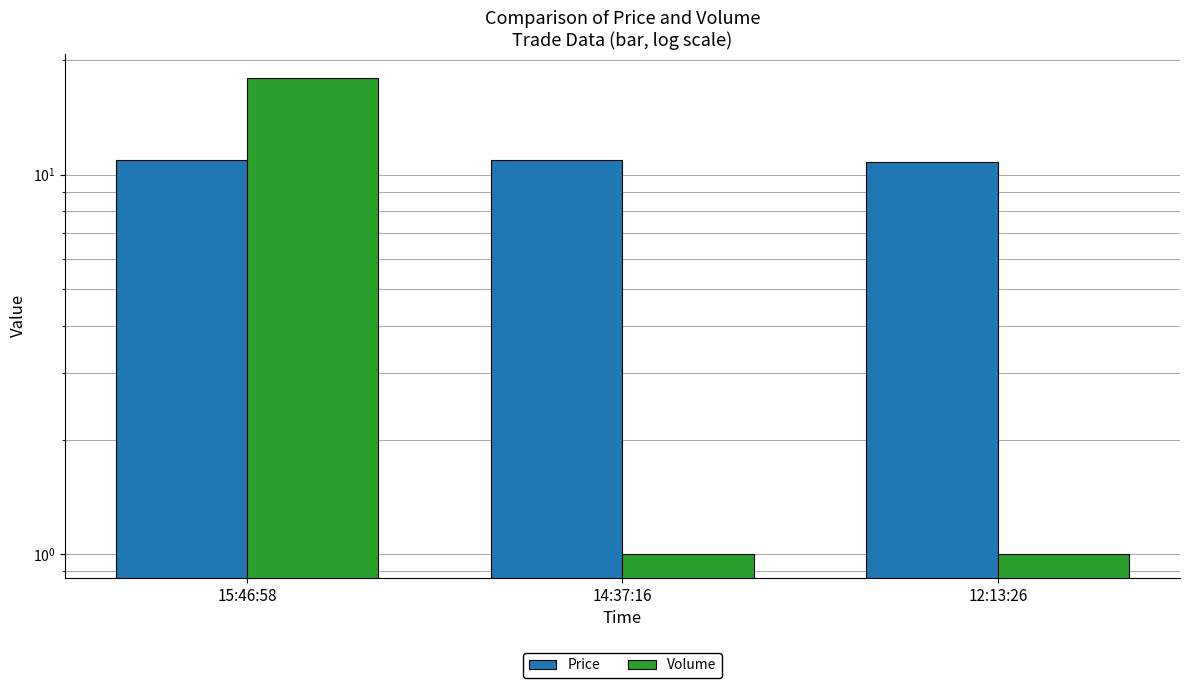

The value of Volume at 14:37:16 is 1.0. True or false?

True